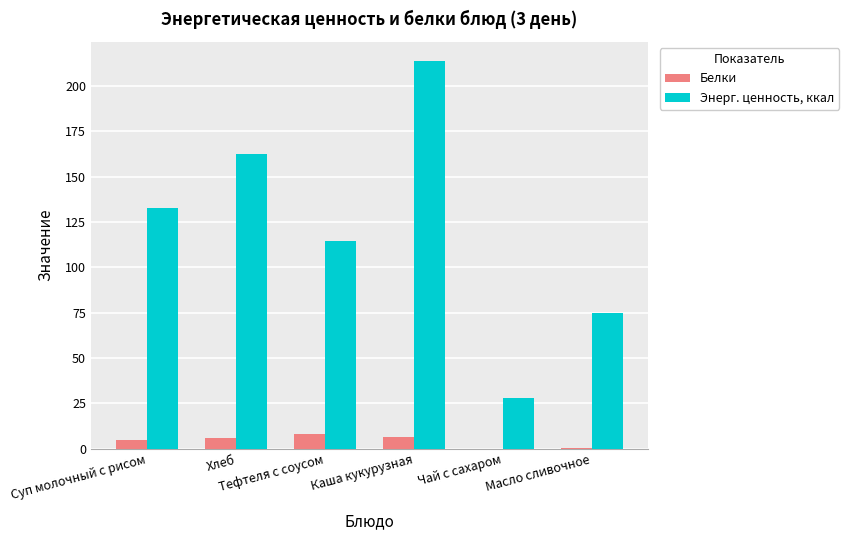

How many data points does each series have?

6